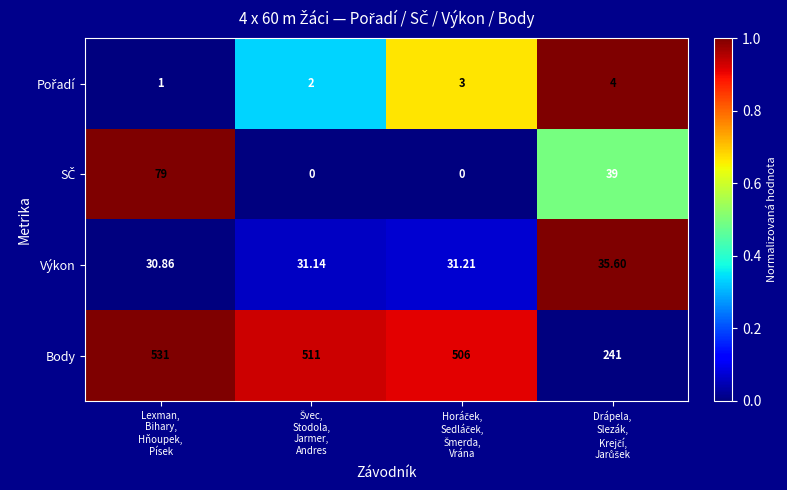

At which category is the sum across all series the highest?

Lexman,
Bihary,
Hňoupek,
Písek